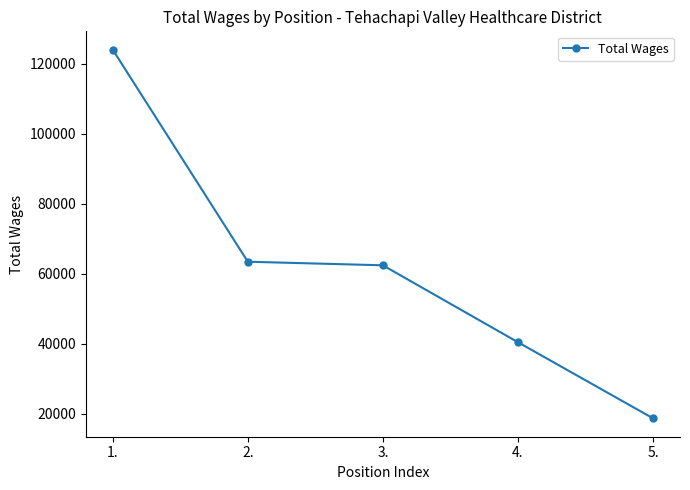

True or false: the data has more than 1 interior local peaks.

False